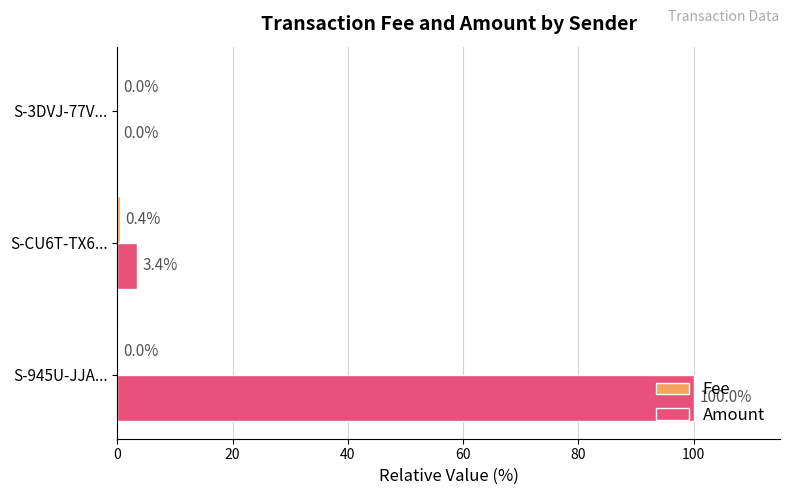

How many distinct data groups are displayed?

2